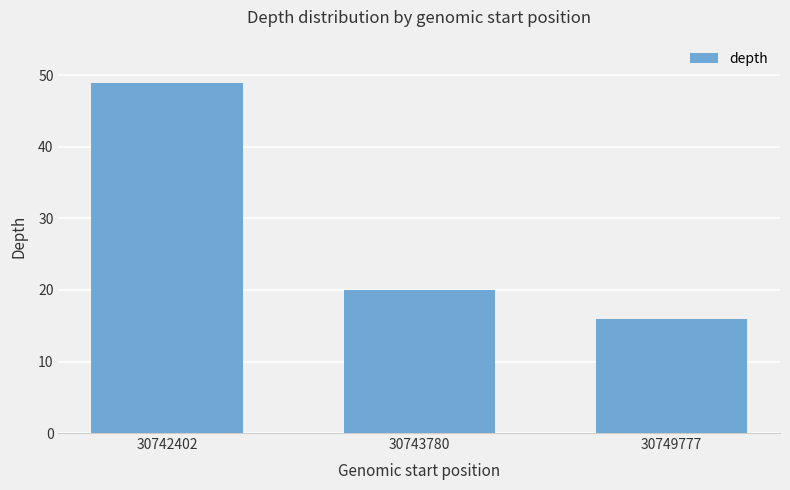

Rank the categories by value from highest to lowest.

30742402, 30743780, 30749777